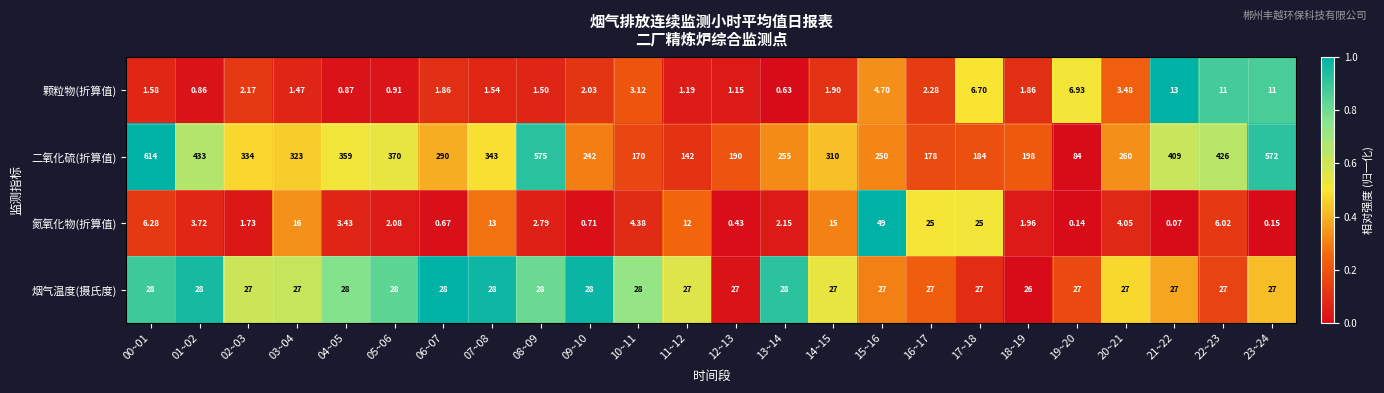

Which series changed the most between 06~07 and 11~12?

二氧化硫(折算值)